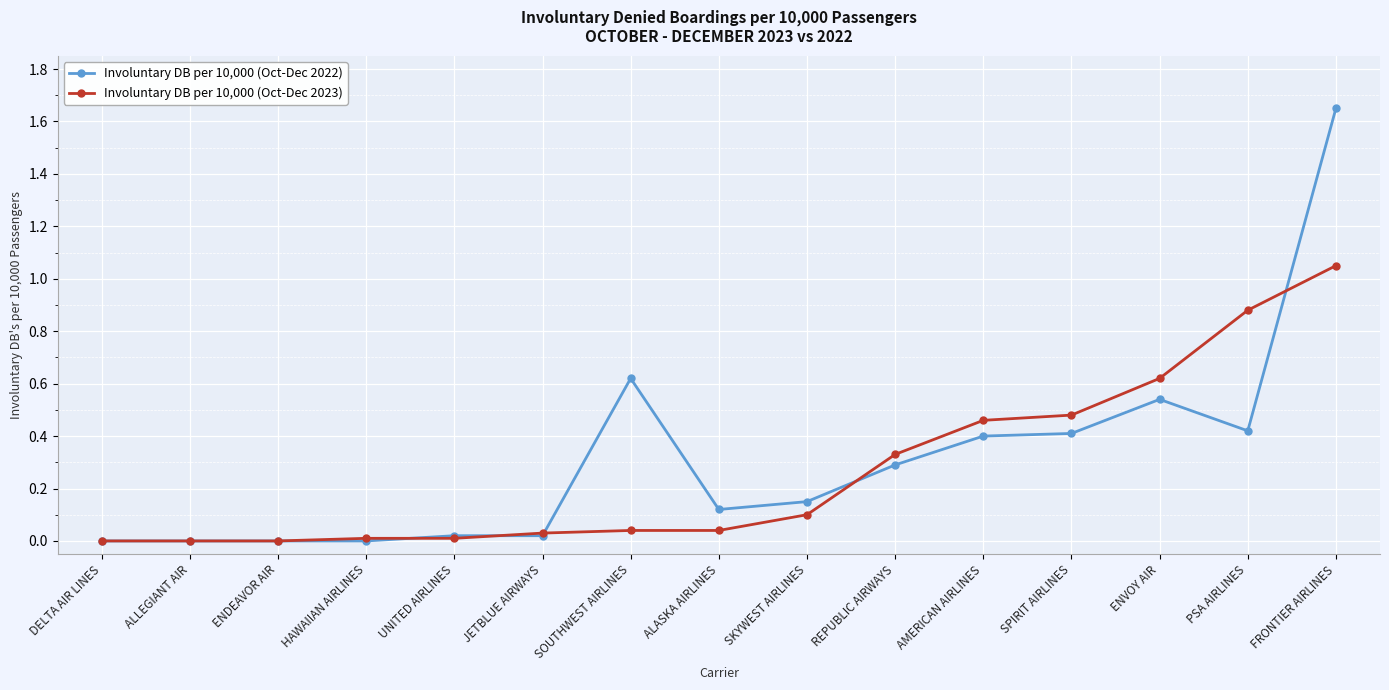

What is the sum of all Involuntary DB per 10,000 (Oct-Dec 2022) values?

4.6